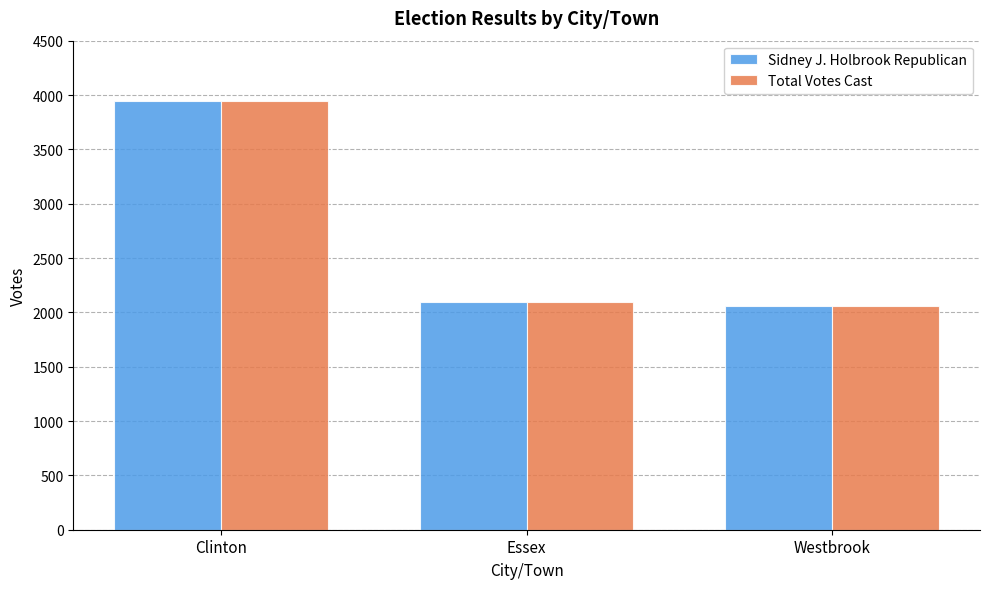

At which category is the sum across all series the highest?

Clinton